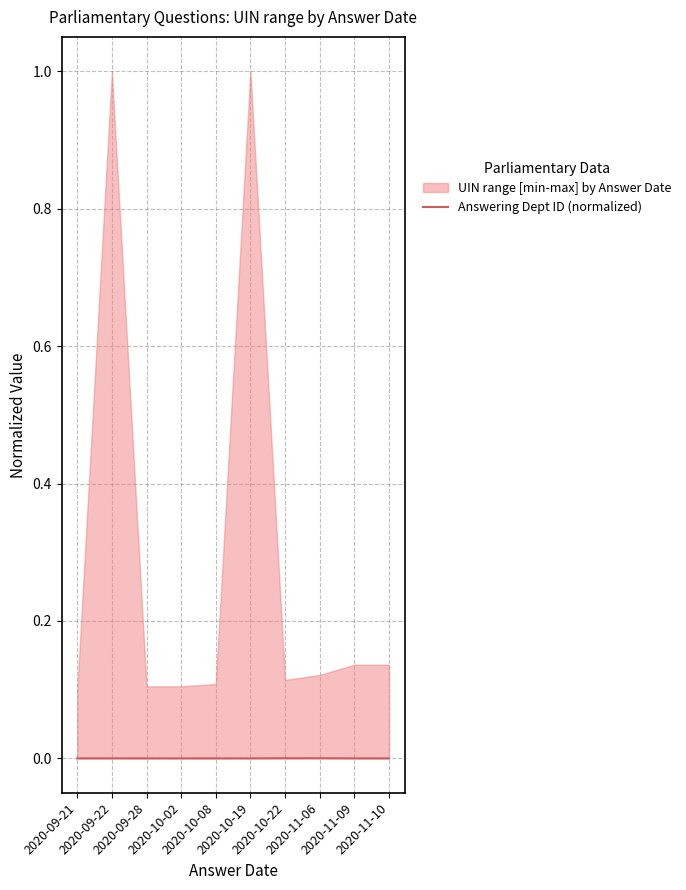

Count the number of categories in the chart.

10